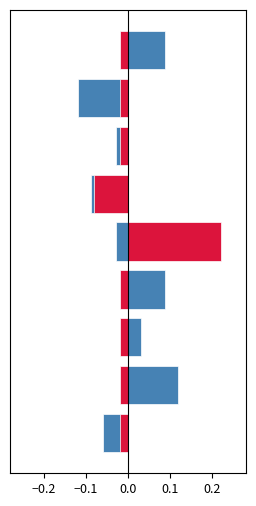

What are all the series names shown in the legend?

publishingYear, pageCount